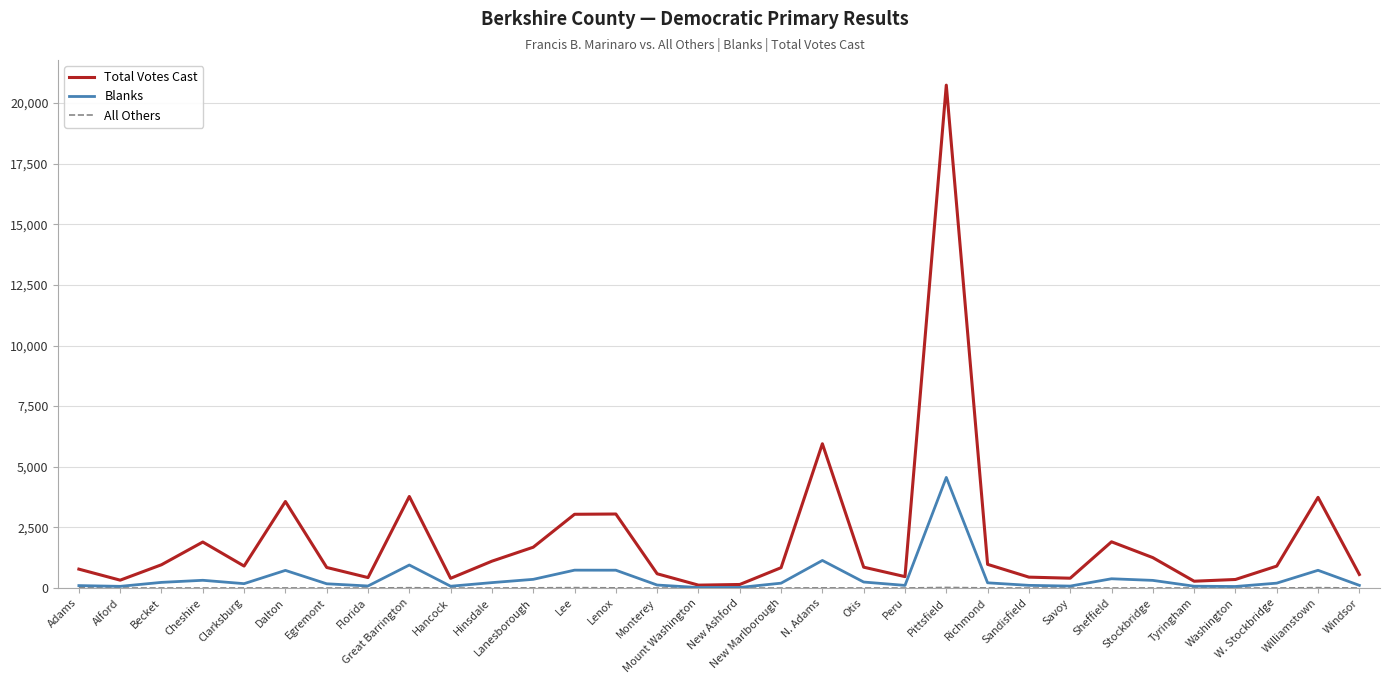

At which label is Total Votes Cast closest to 10427?

N. Adams